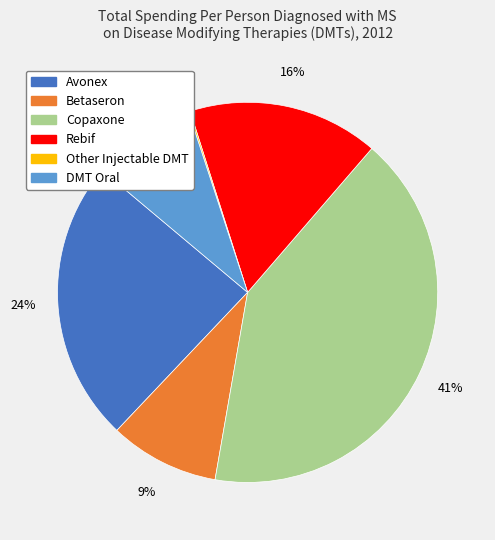

To the nearest percent, what is the difference between the Betaseron and Copaxone slice percentages?

32%